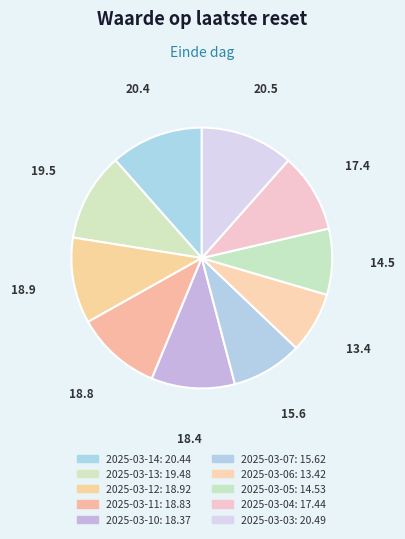

Count the number of slices in the pie.

10